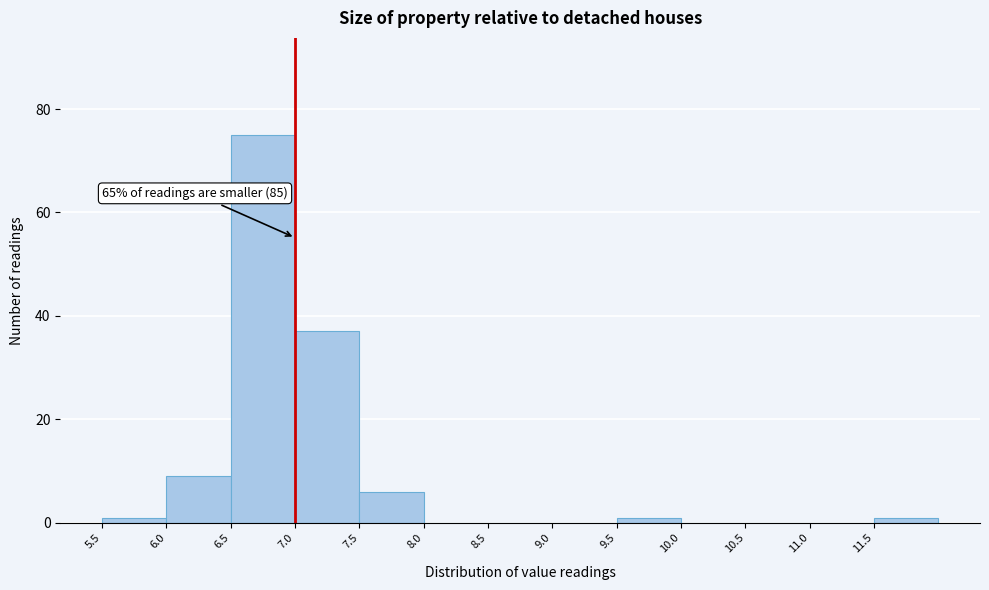

Which range on the x-axis has the tallest bar?

6.5 to 7.0